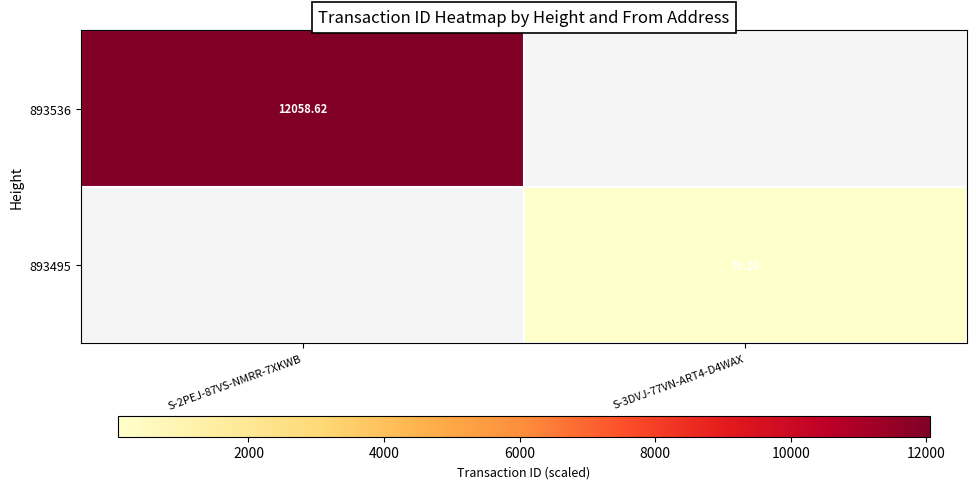

List the labels in order of 893536 value, largest first.

S-2PEJ-87VS-NMRR-7XKWB, S-3DVJ-77VN-ART4-D4WAX